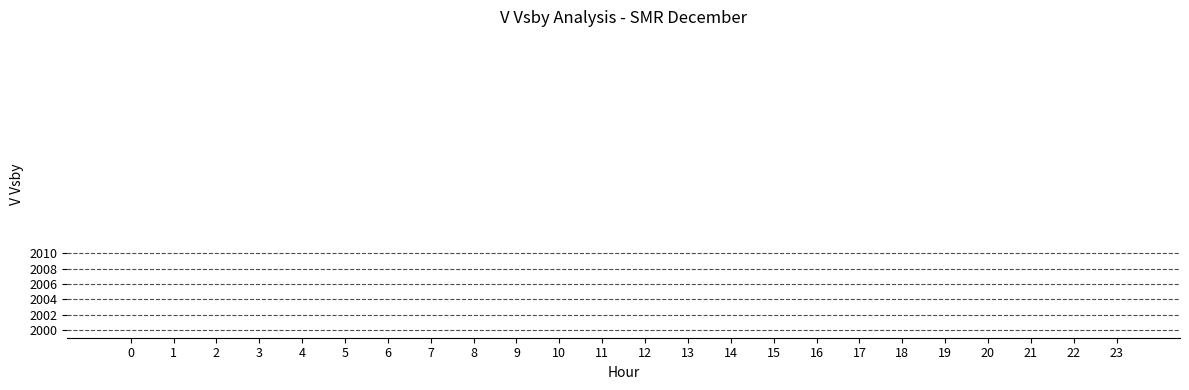

What is the sum of the values at 5 and 7?

2